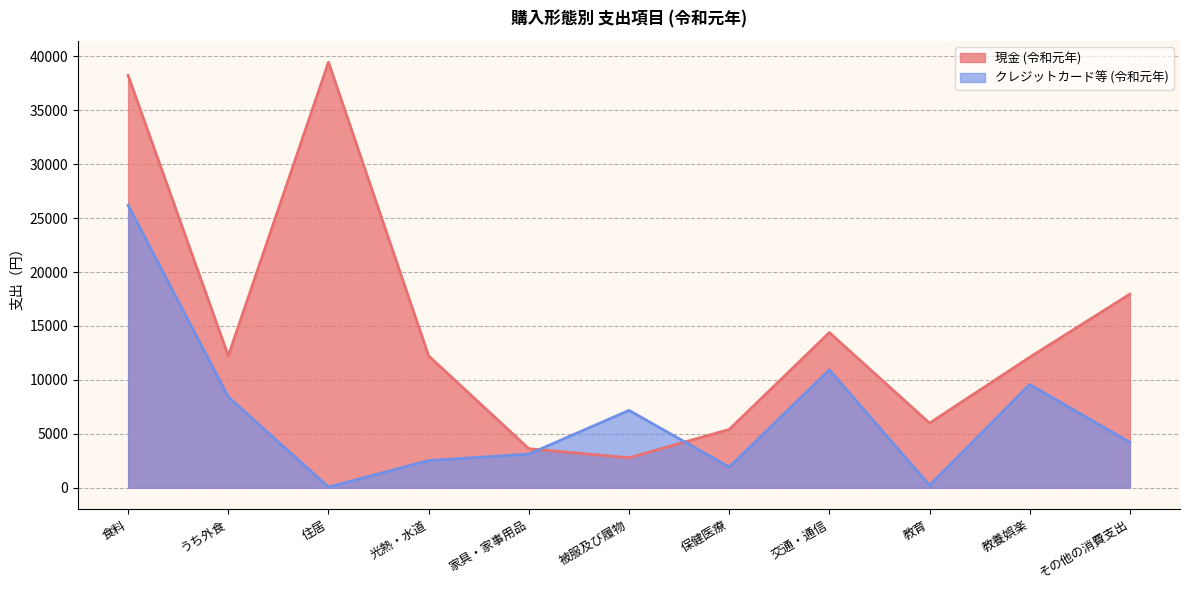

Which series has the widest spread of values?

現金 (令和元年)